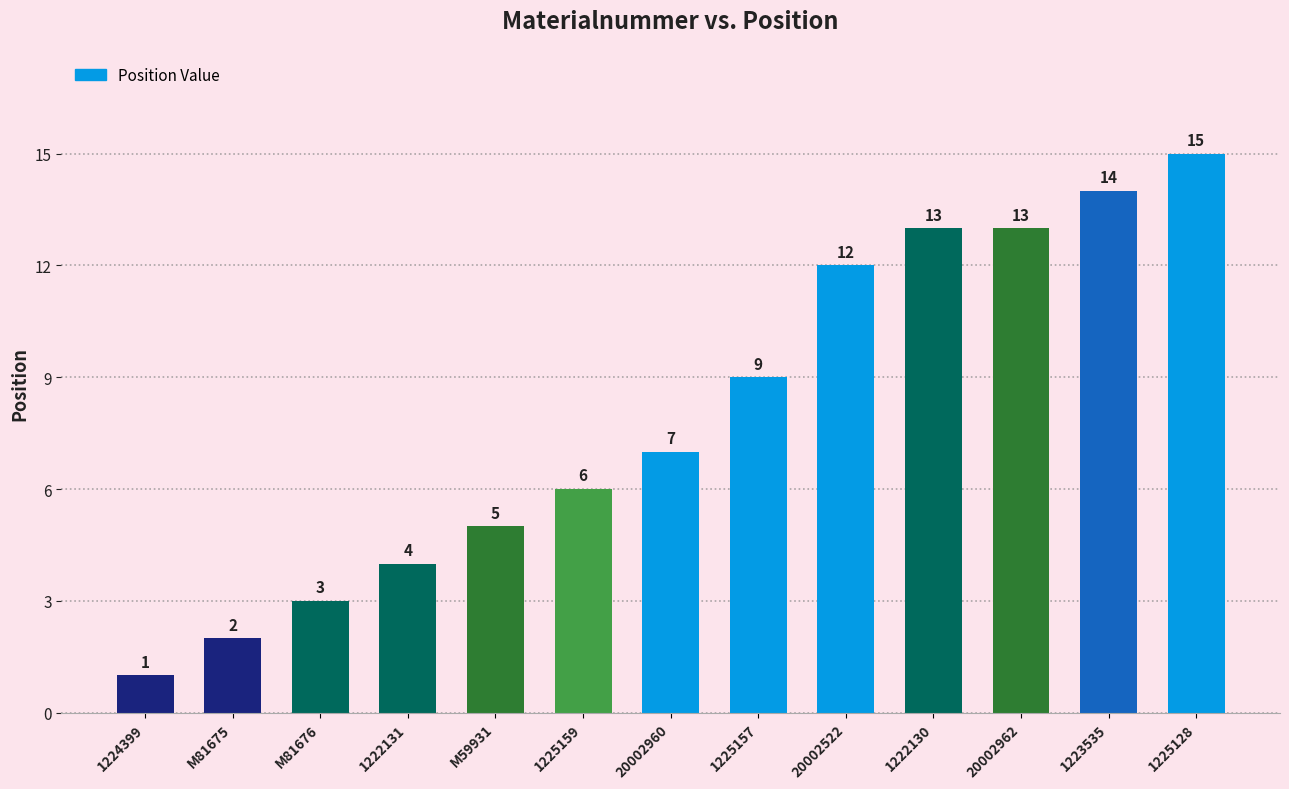

Reading left to right, list all the values displayed in this chart.

1	2	3	4	5	6	7	9	12	13	13	14	15